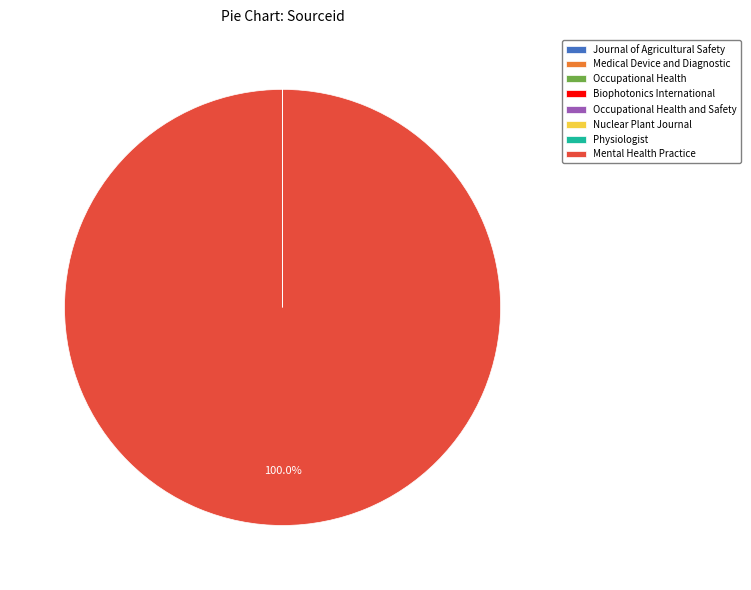

What is the largest slice in the pie chart?

Mental Health Practice